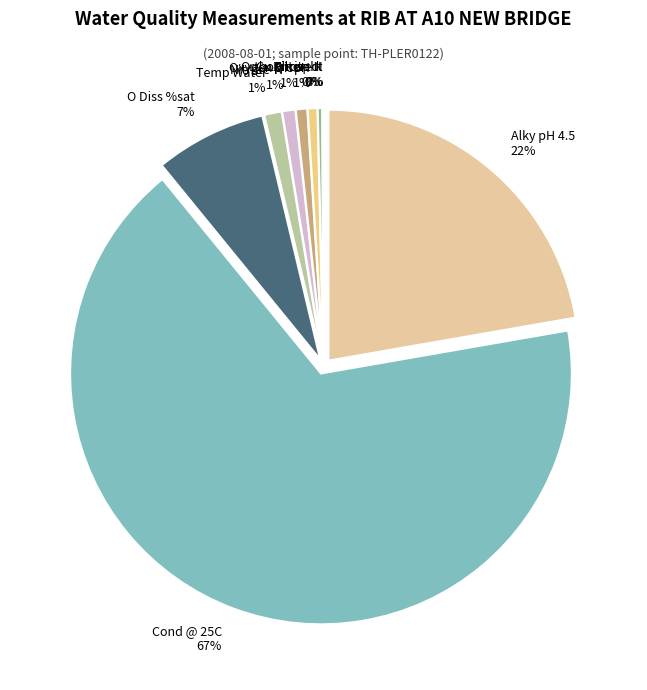

To the nearest percent, what is the average slice percentage?

10%